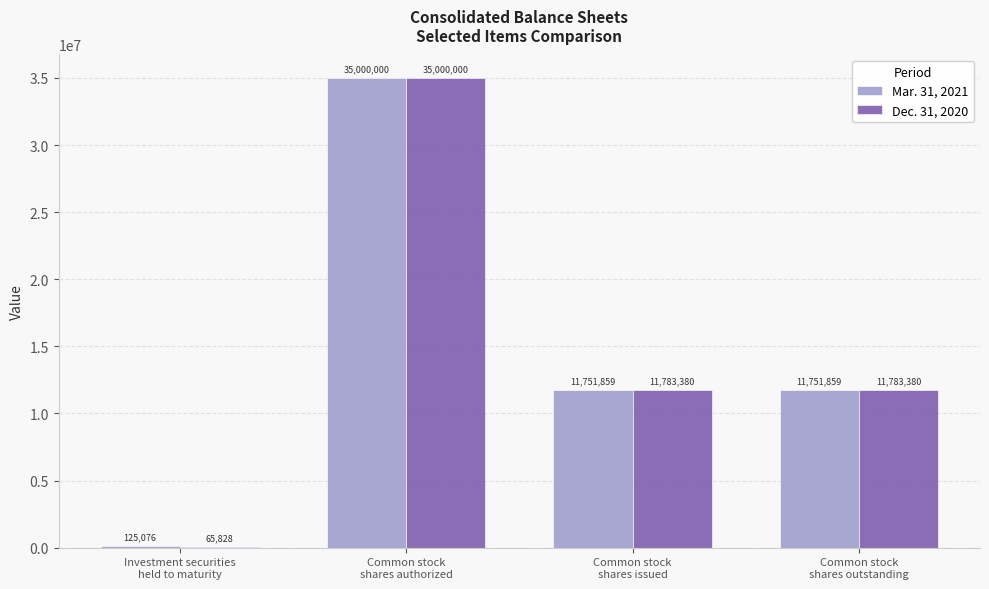

Reading left to right, transcribe all the data shown in this chart.

Mar. 31, 2021: Investment securities
held to maturity=125076	Common stock
shares authorized=35000000	Common stock
shares issued=11751859	Common stock
shares outstanding=11751859
Dec. 31, 2020: Investment securities
held to maturity=65828	Common stock
shares authorized=35000000	Common stock
shares issued=11783380	Common stock
shares outstanding=11783380